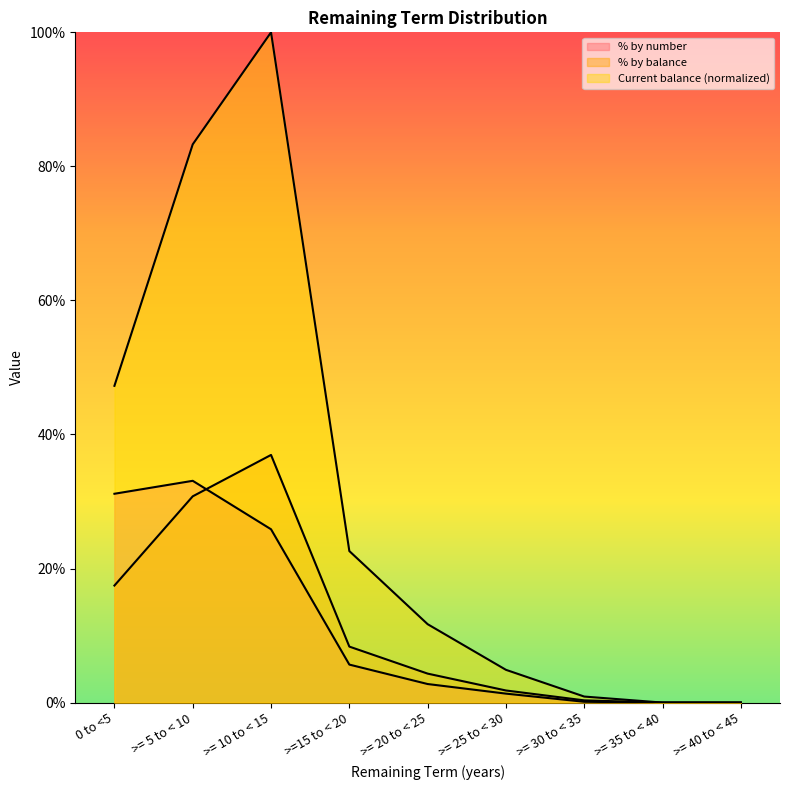

What position from the left is >= 20 to < 25?

5